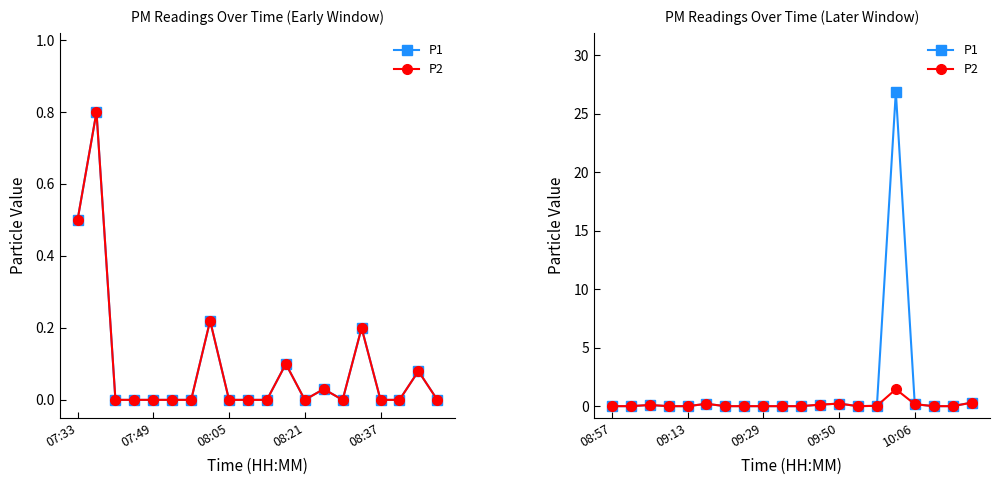

How many categories are shown in the chart?

20